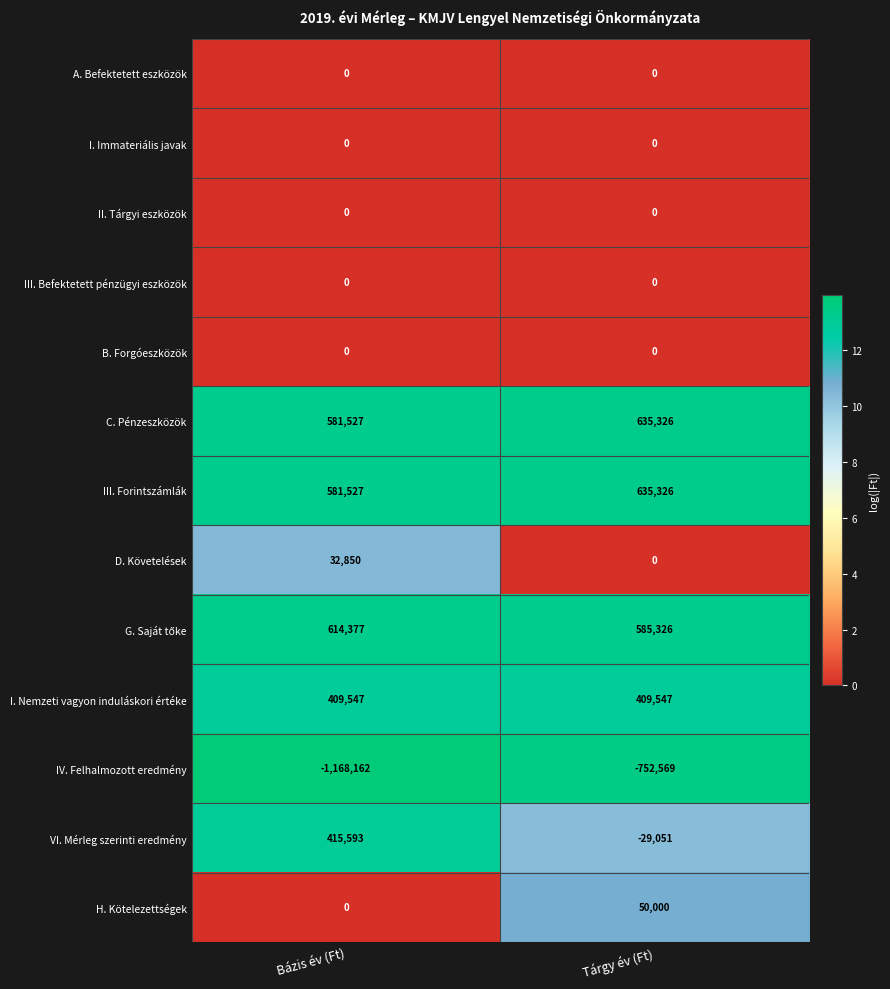

How many distinct data groups are displayed?

13